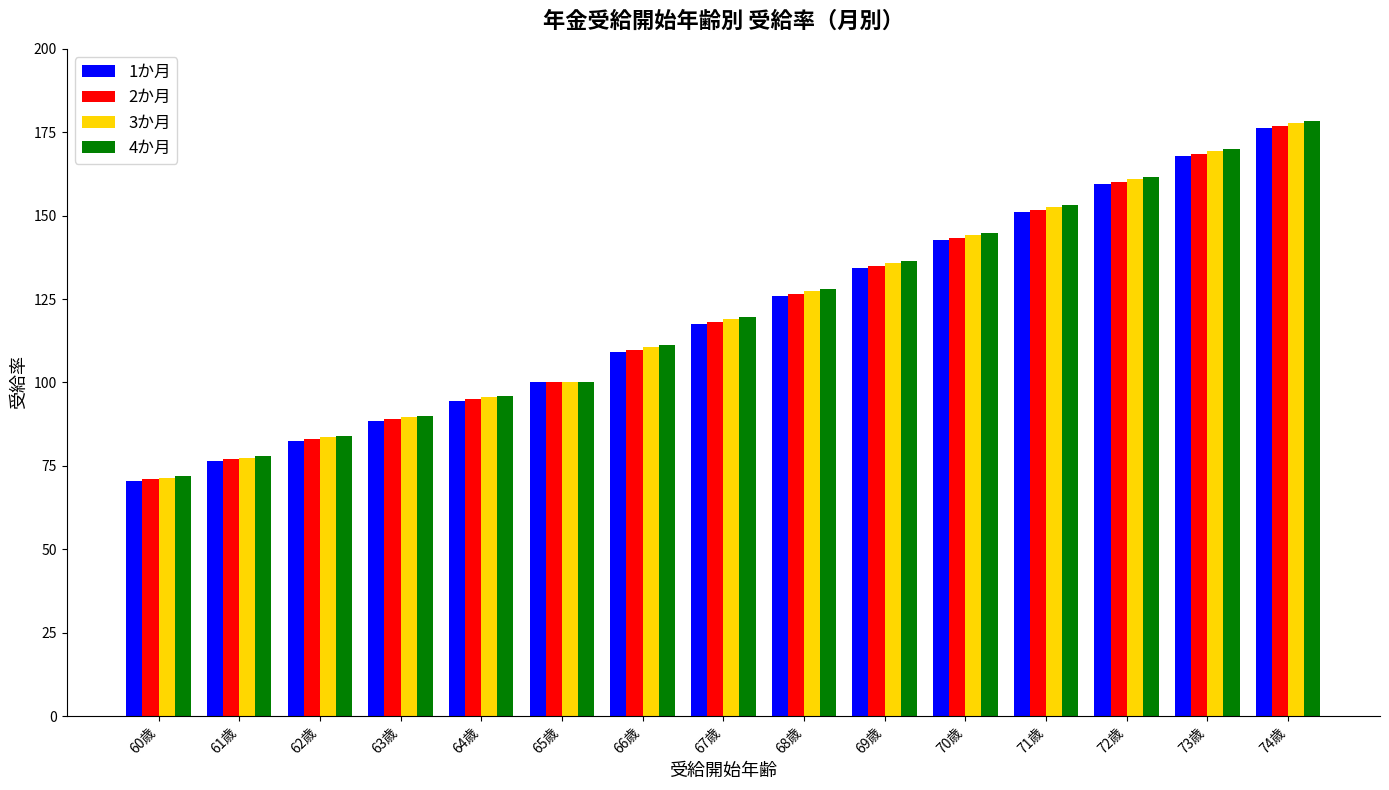

What are all the series names shown in the legend?

1か月, 2か月, 3か月, 4か月